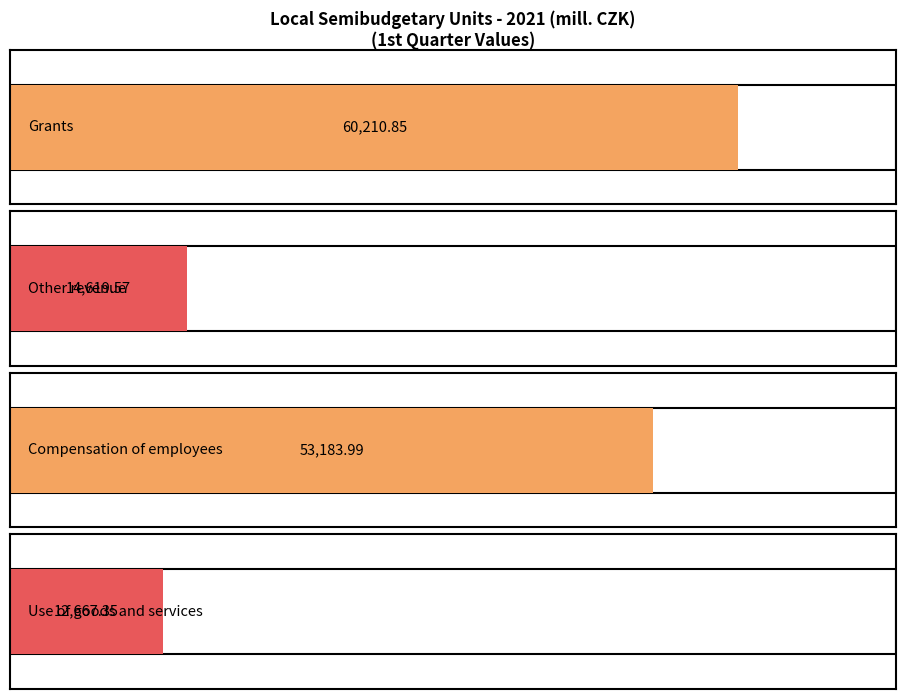

The Other revenue series shows 8270.0 at 4th quarter. True or false?

False